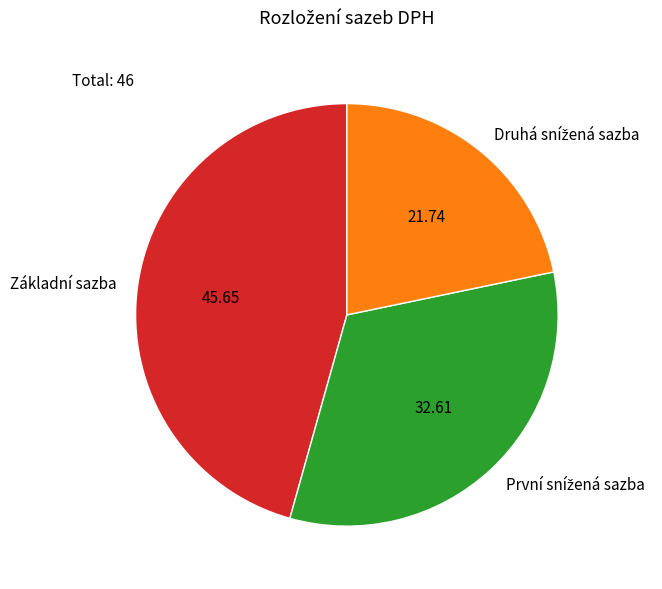

Count the number of slices in the pie.

3